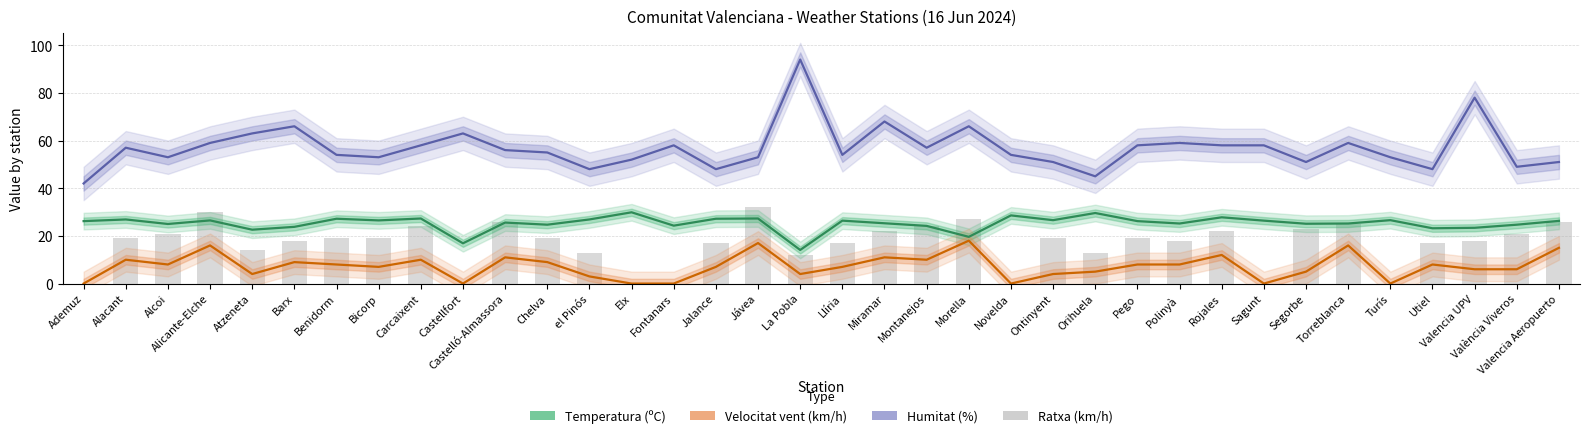

Which series changed the most between Rojales and Utiel?

Humitat (%)